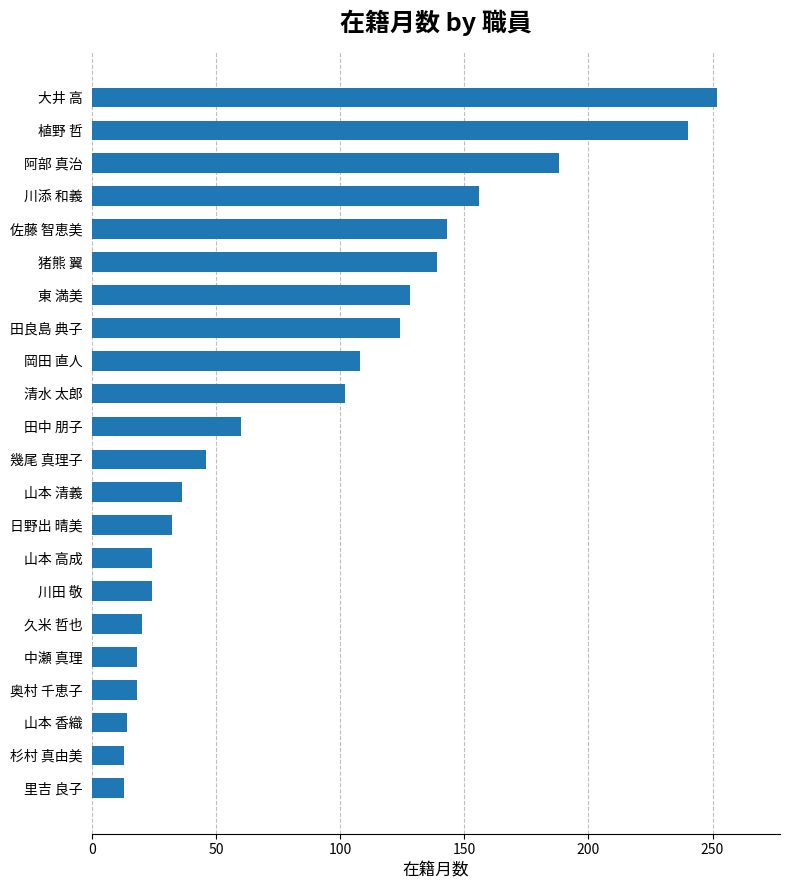

What is the difference between the maximum and minimum values?

239